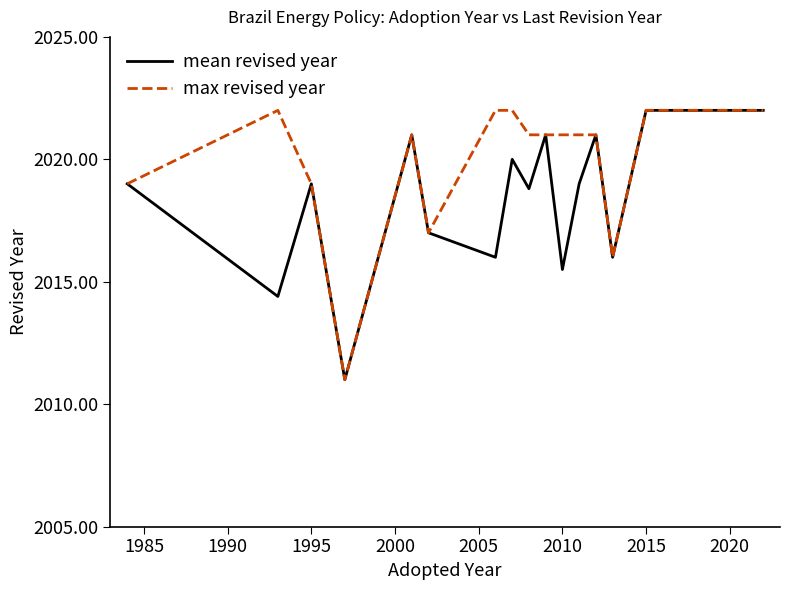

Which series has the largest total across all categories?

max revised year